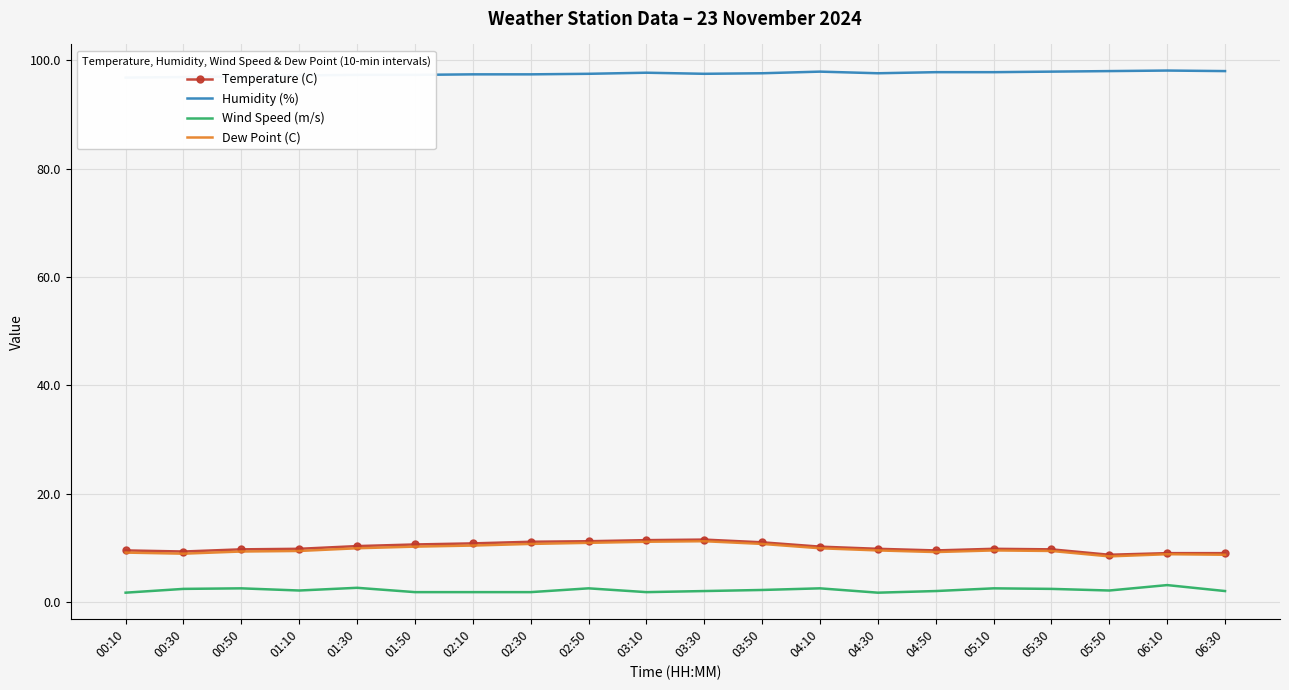

What is the difference between the maximum and minimum values in the Humidity (%) series?

1.3